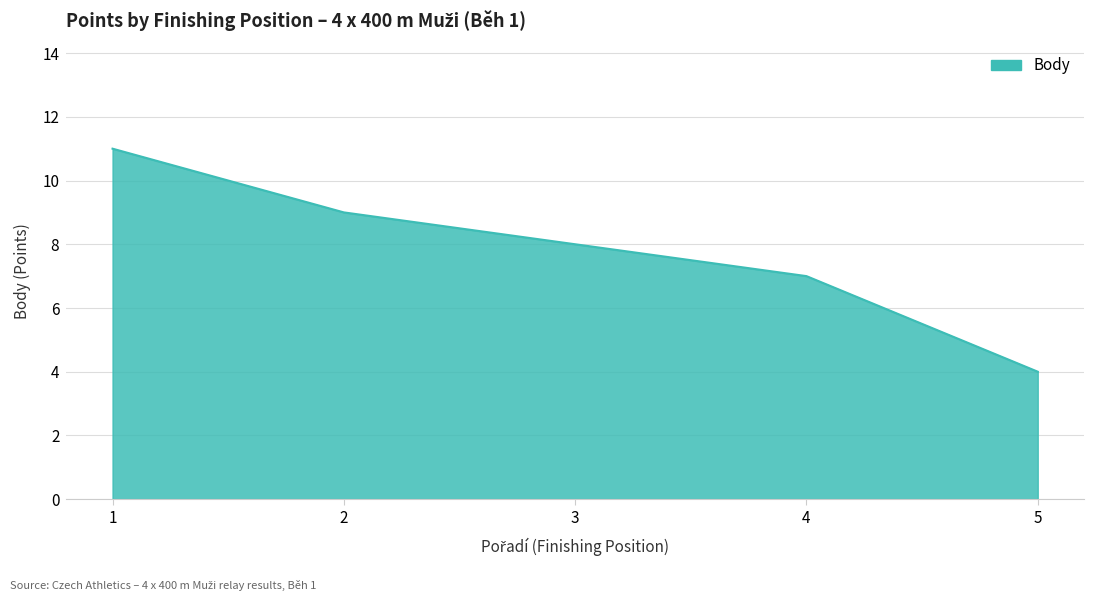

Where is the data nearest to the value 7?

4